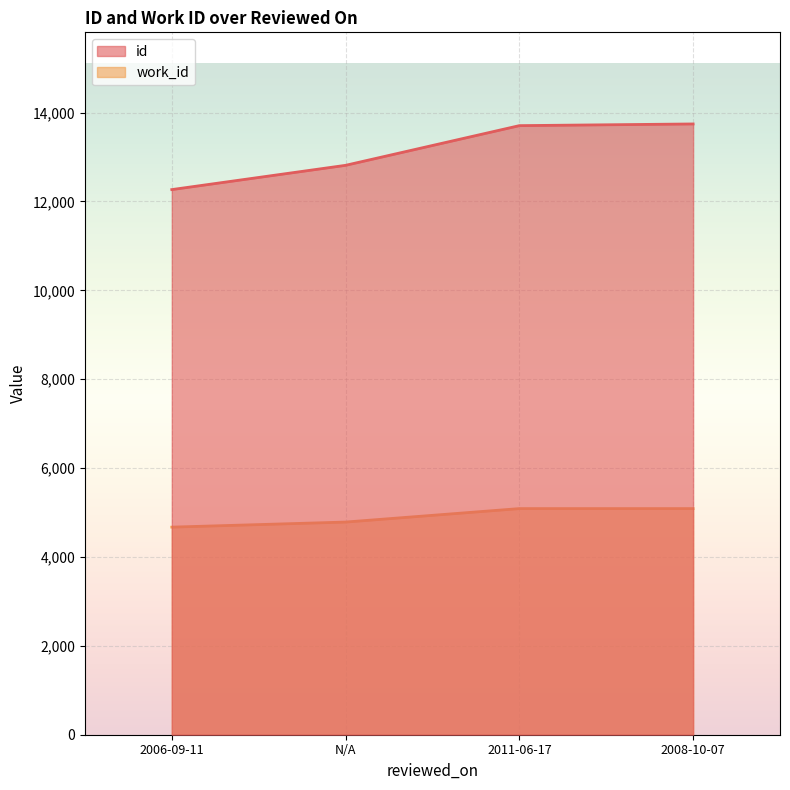

How many series are shown in this chart?

2